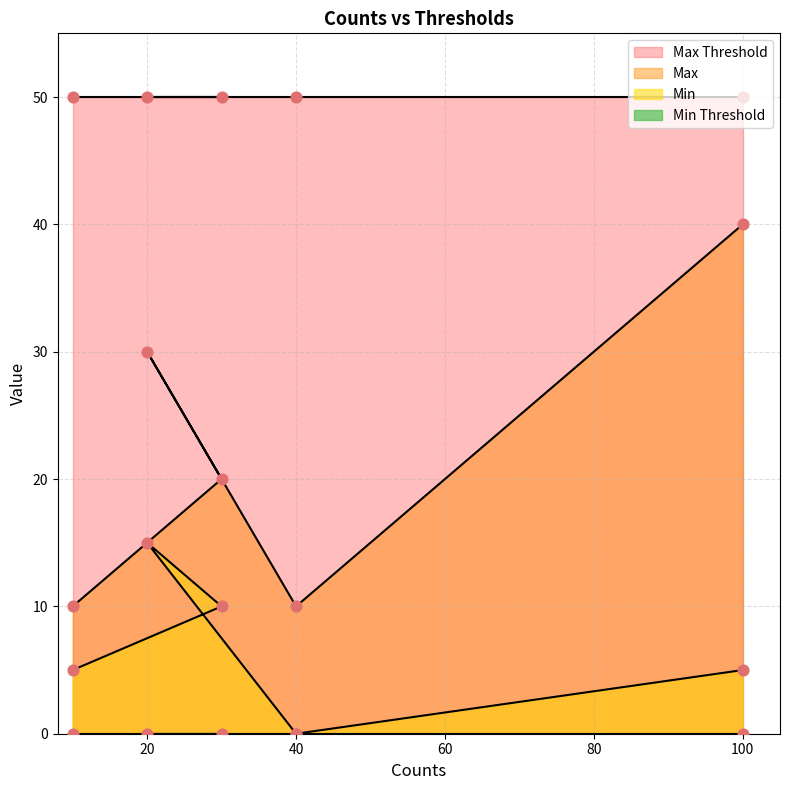

Which series contains the lowest Y value?

Min